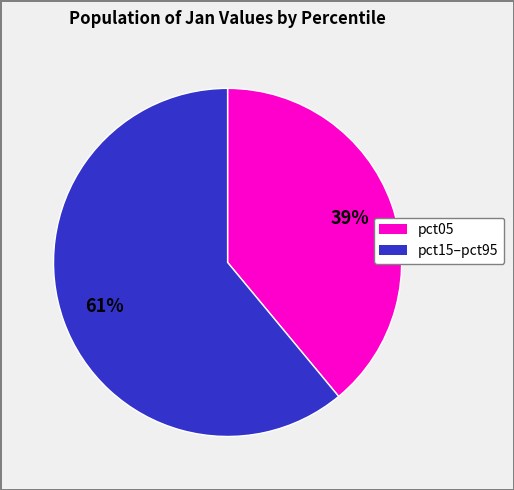

To the nearest percent, what is the average slice percentage?

50%